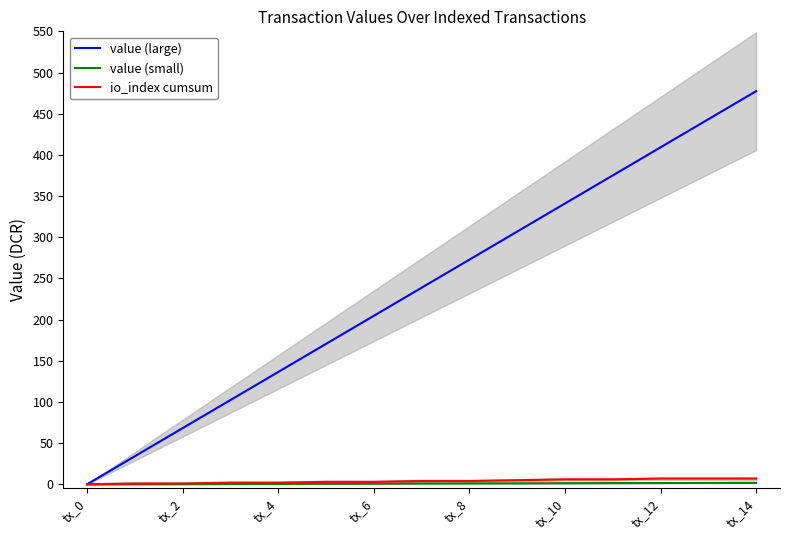

What are all the series names shown in the legend?

value (large), value (small), io_index cumsum